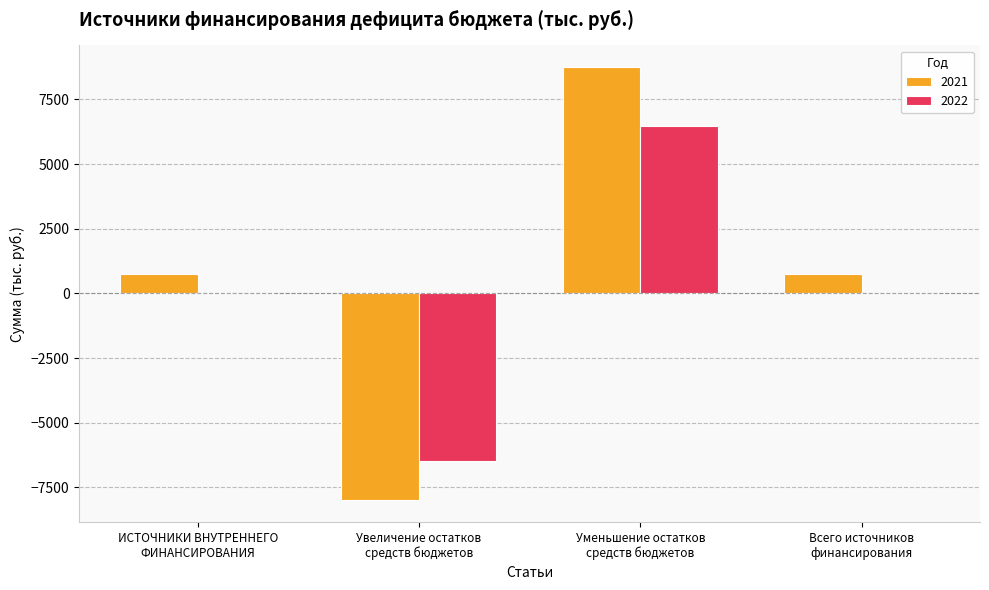

Reading left to right, list all the values displayed in this chart.

2021: ИСТОЧНИКИ ВНУТРЕННЕГО
ФИНАНСИРОВАНИЯ=749.4	Увеличение остатков
средств бюджетов=-8000.1	Уменьшение остатков
средств бюджетов=8749.5	Всего источников
финансирования=749.4
2022: ИСТОЧНИКИ ВНУТРЕННЕГО
ФИНАНСИРОВАНИЯ=0.0	Увеличение остатков
средств бюджетов=-6476.2	Уменьшение остатков
средств бюджетов=6476.2	Всего источников
финансирования=0.0